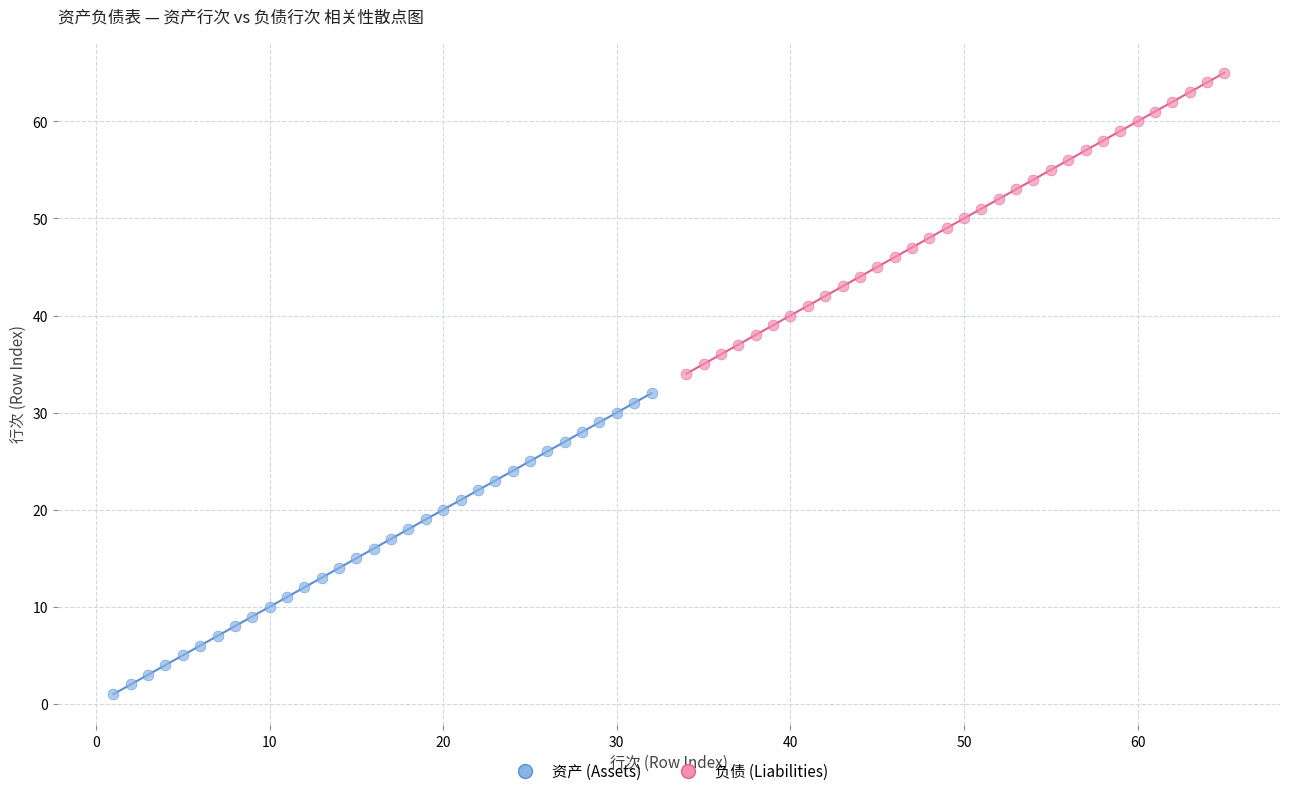

Which series contains the highest Y value?

负债 (Liabilities)